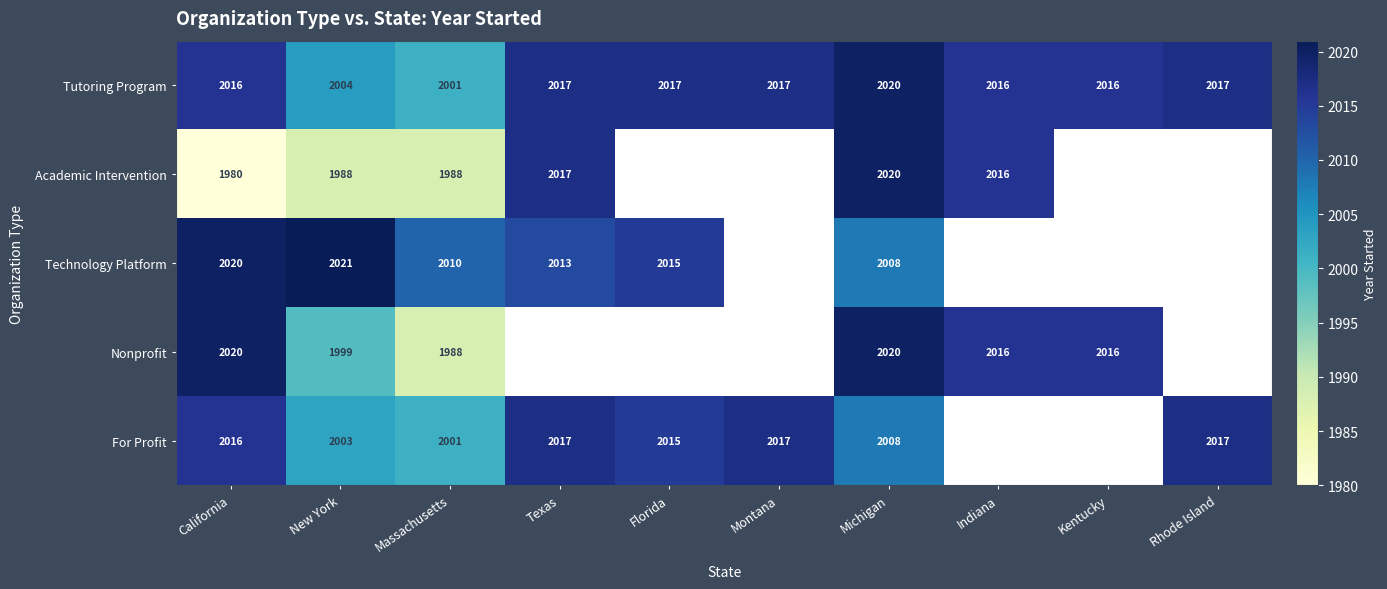

What is the minimum value for Tutoring Program?

2001